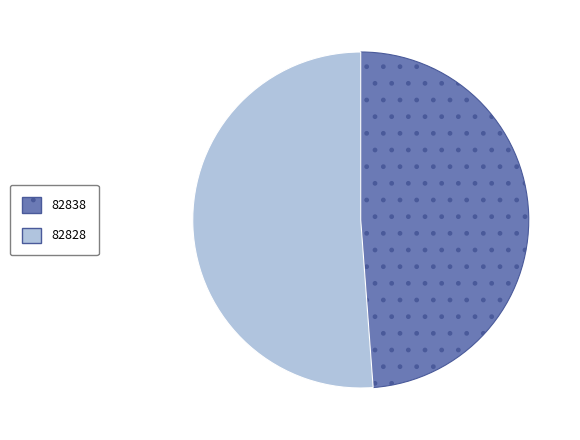

Do 82828 and 82838 together represent more than half of the pie?

Yes